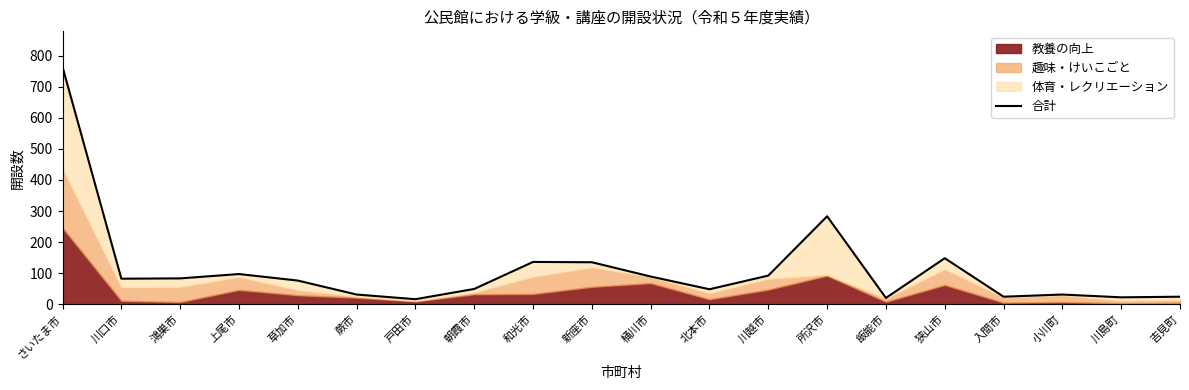

List the labels in order of value, largest first.

さいたま市, 所沢市, 狭山市, 和光市, 新座市, 上尾市, 川越市, 桶川市, 鴻巣市, 川口市, 草加市, 朝霞市, 北本市, 蕨市, 小川町, 入間市, 吉見町, 川島町, 飯能市, 戸田市